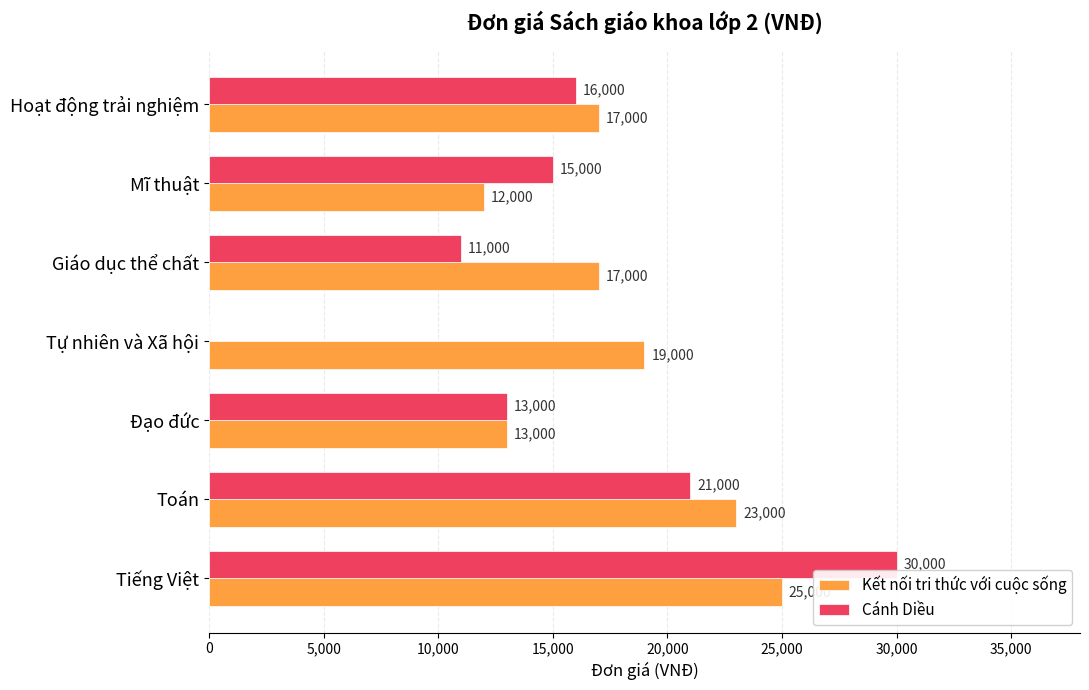

Which series changed the most between Tiếng Việt and Hoạt động trải nghiệm?

Cánh Diều